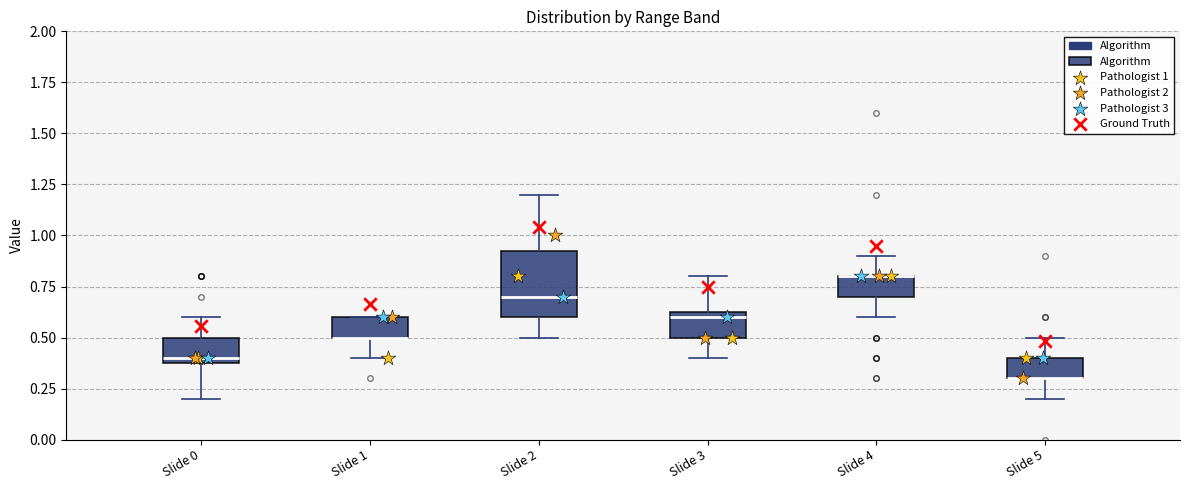

Where is the upper edge of the box for Slide 3 on the y-axis? The values are not printed on the chart, so give them approximately, as read against the axis.

0.65